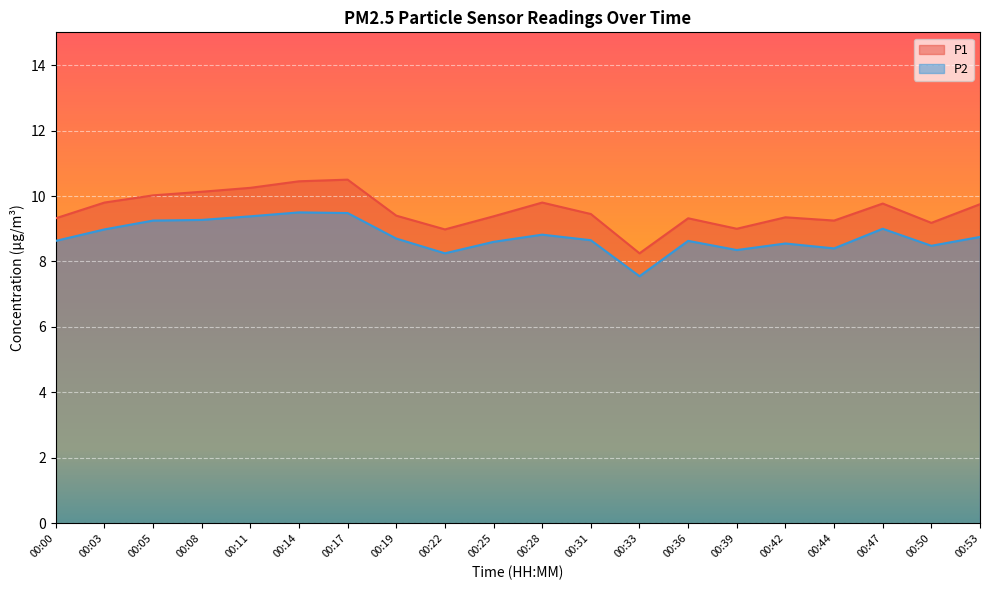

What is the difference between the second highest and second lowest values in the P1 series?

1.5